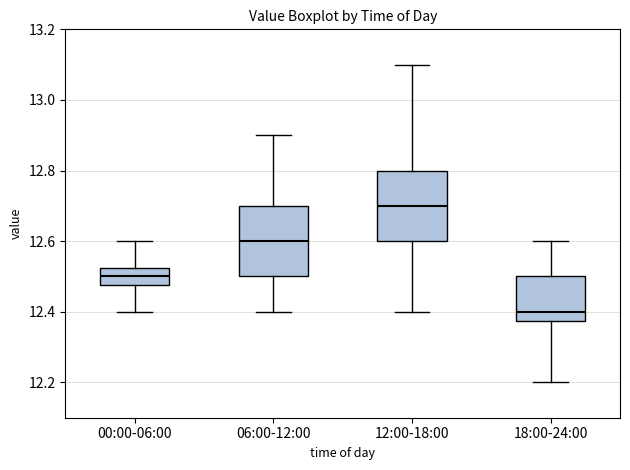

Where does the lower whisker of the box for 06:00-12:00 end on the y-axis? The values are not printed on the chart, so give them approximately, as read against the axis.

12.40